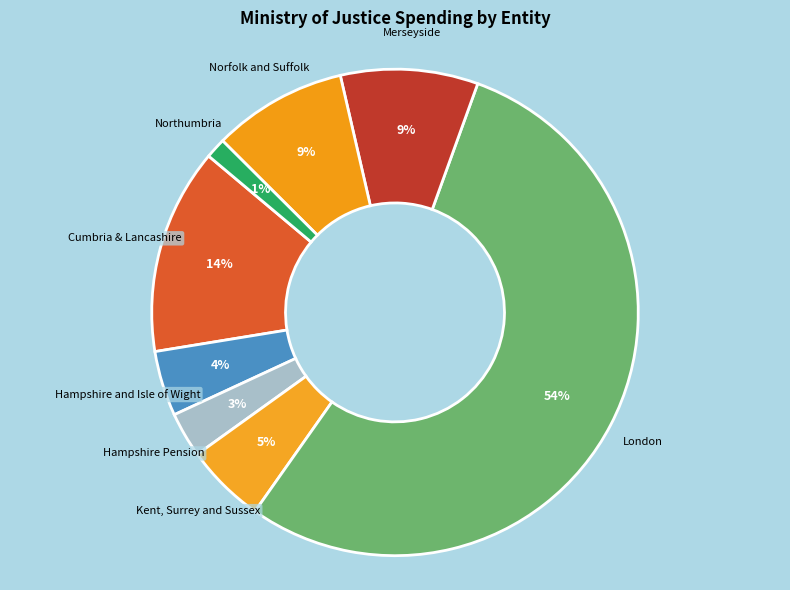

Count the number of slices in the pie.

8